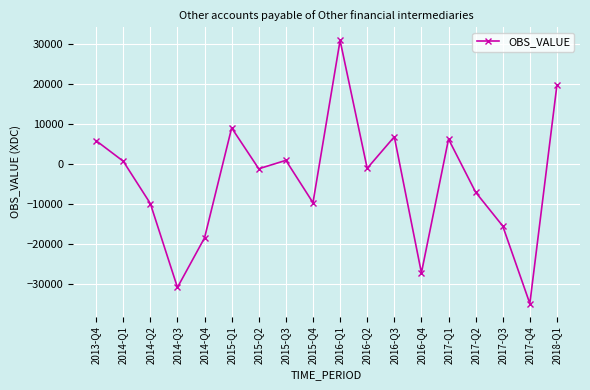

Where is the first local maximum?

2015-Q1